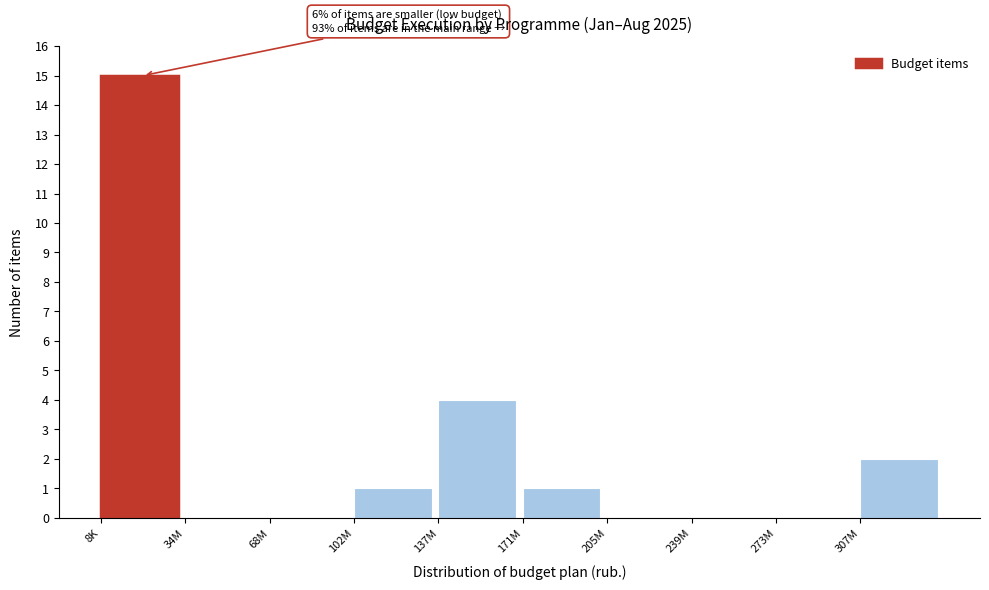

Reading left to right, what are all the values shown in this chart?

8K=15	34M=0	68M=0	102M=1	137M=4	171M=1	205M=0	239M=0	273M=0	307M=2